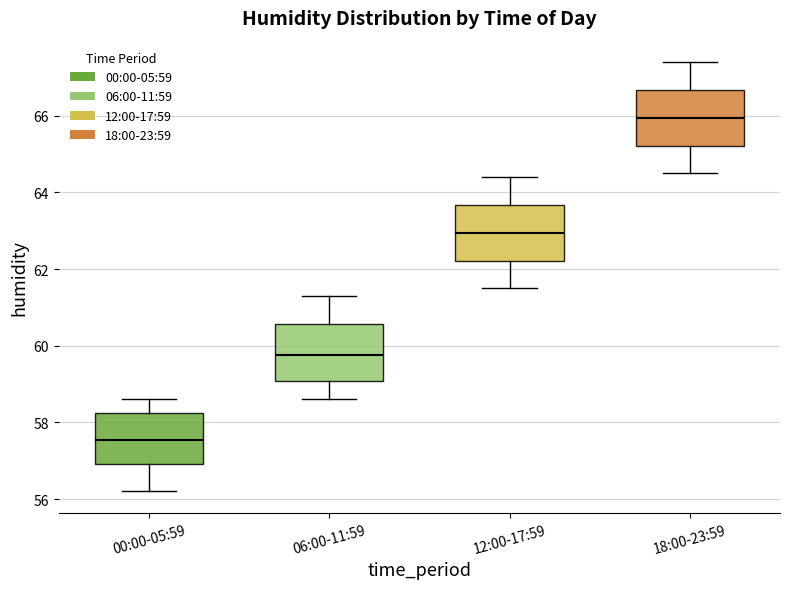

Reading left to right, transcribe this box plot: for each box, give where its median line is, the range the box spans, and where its two whiskers end, as read against the y-axis. The values are not printed on the chart, so give them approximately, as read against the axis.

00:00-05:59: median 57.6, box 57.0 to 58.2, whiskers 56.2 to 58.6
06:00-11:59: median 59.8, box 59.0 to 60.6, whiskers 58.6 to 61.4
12:00-17:59: median 63.0, box 62.2 to 63.6, whiskers 61.6 to 64.4
18:00-23:59: median 66.0, box 65.2 to 66.6, whiskers 64.6 to 67.4